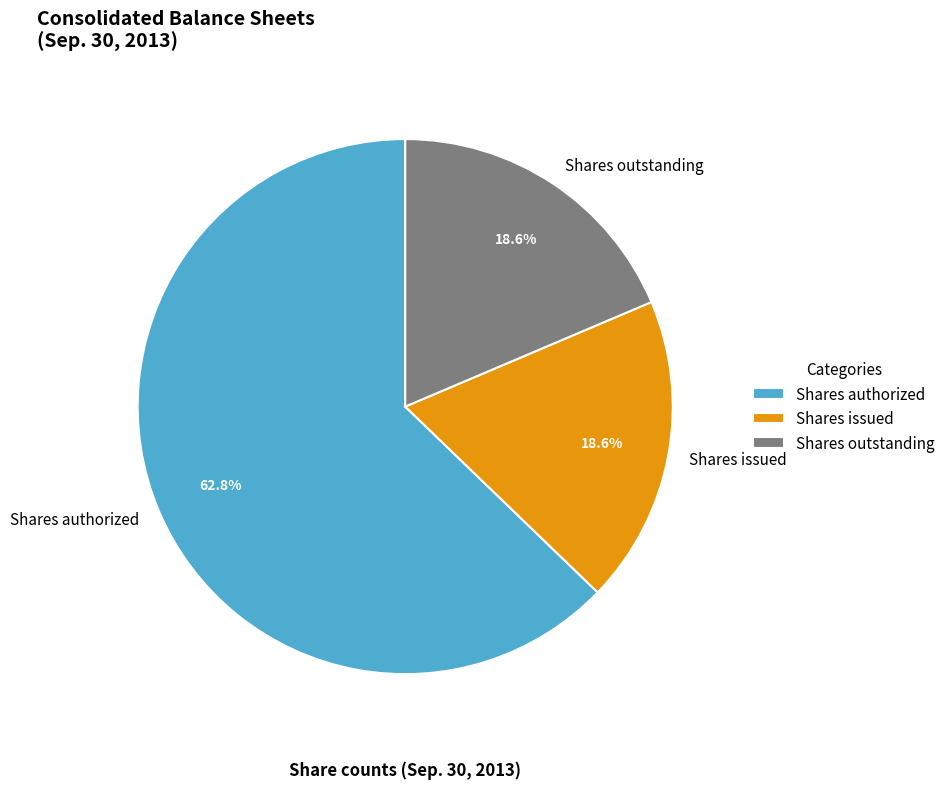

Is it true that Shares outstanding is 8% of the pie?

False